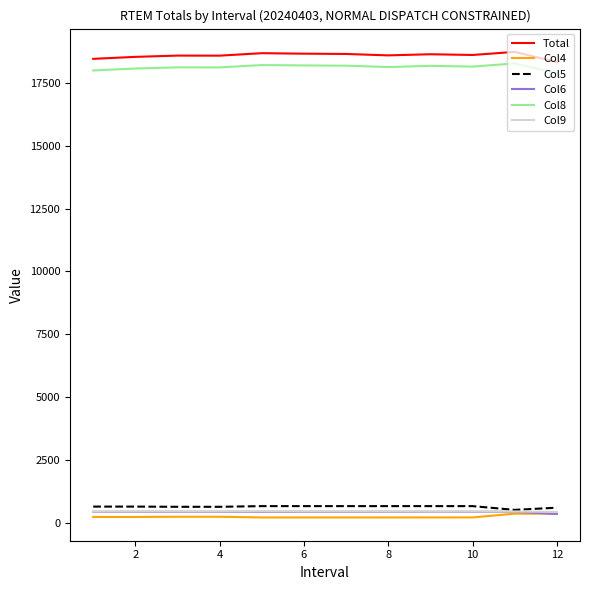

What is the highest value of the Col5 series?

675.0